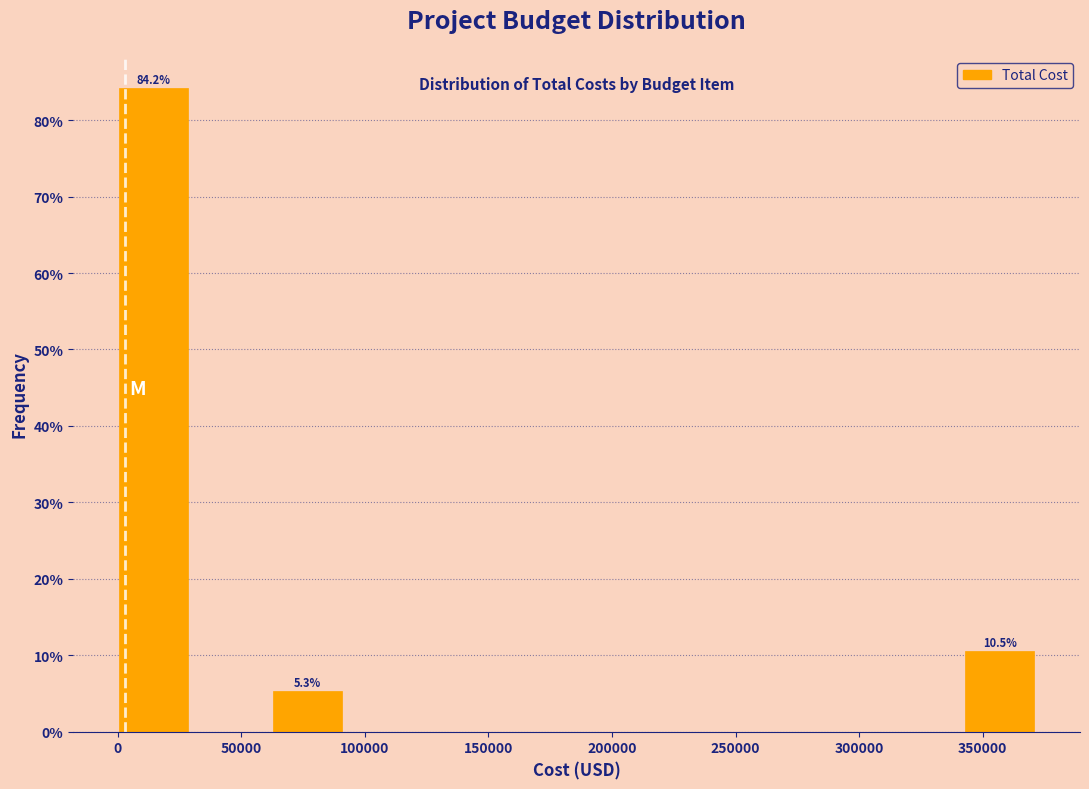

Which range on the x-axis has the tallest bar?

0 to 30000